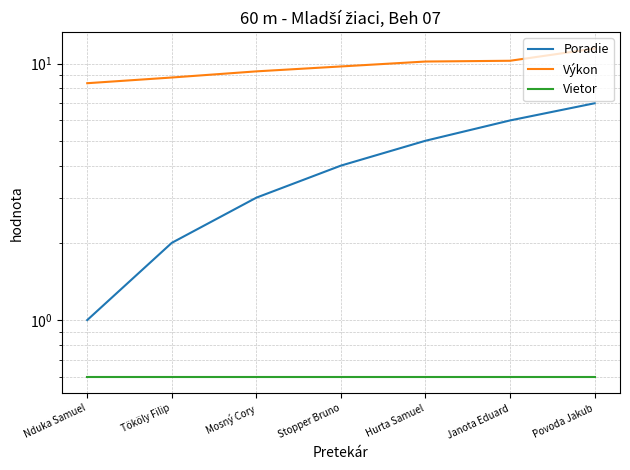

What are all the series names shown in the legend?

Poradie, Výkon, Vietor